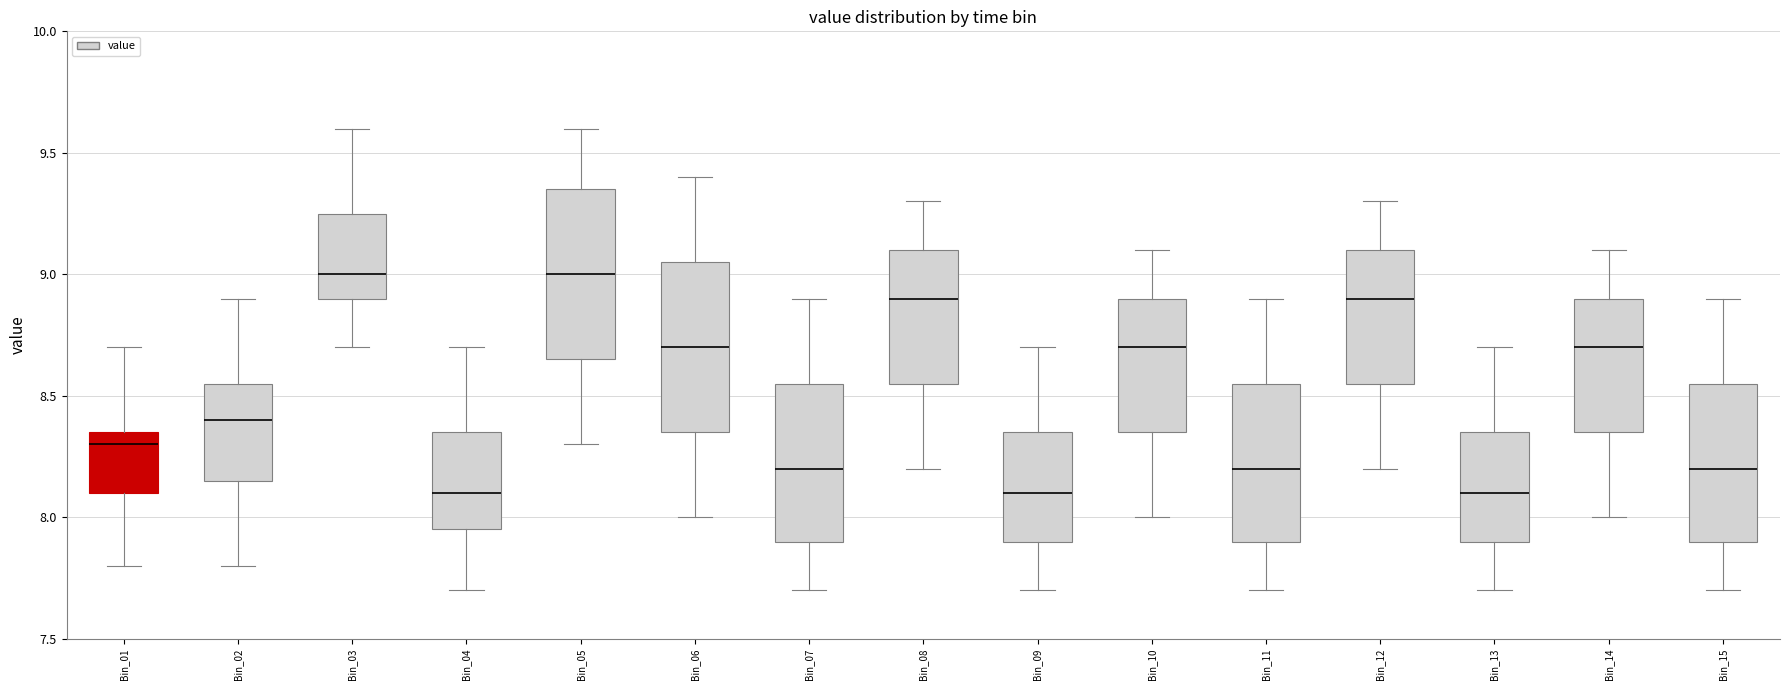

Reading left to right, transcribe this box plot: for each box, give where its median line is, the range the box spans, and where its two whiskers end, as read against the y-axis. The values are not printed on the chart, so give them approximately, as read against the axis.

Bin_01: median 8.30, box 8.10 to 8.35, whiskers 7.80 to 8.70
Bin_02: median 8.40, box 8.15 to 8.55, whiskers 7.80 to 8.90
Bin_03: median 9.00, box 8.90 to 9.25, whiskers 8.70 to 9.60
Bin_04: median 8.10, box 7.95 to 8.35, whiskers 7.70 to 8.70
Bin_05: median 9.00, box 8.65 to 9.35, whiskers 8.30 to 9.60
Bin_06: median 8.70, box 8.35 to 9.05, whiskers 8.00 to 9.40
Bin_07: median 8.20, box 7.90 to 8.55, whiskers 7.70 to 8.90
Bin_08: median 8.90, box 8.55 to 9.10, whiskers 8.20 to 9.30
Bin_09: median 8.10, box 7.90 to 8.35, whiskers 7.70 to 8.70
Bin_10: median 8.70, box 8.35 to 8.90, whiskers 8.00 to 9.10
Bin_11: median 8.20, box 7.90 to 8.55, whiskers 7.70 to 8.90
Bin_12: median 8.90, box 8.55 to 9.10, whiskers 8.20 to 9.30
Bin_13: median 8.10, box 7.90 to 8.35, whiskers 7.70 to 8.70
Bin_14: median 8.70, box 8.35 to 8.90, whiskers 8.00 to 9.10
Bin_15: median 8.20, box 7.90 to 8.55, whiskers 7.70 to 8.90